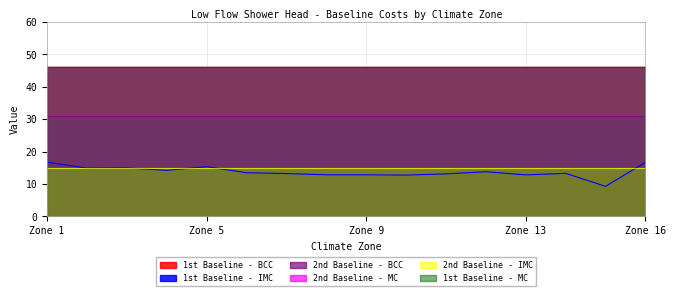

Rank the series at 6 from highest to lowest value.

1st Baseline - BCC, 2nd Baseline - MC, 1st Baseline - MC, 2nd Baseline - BCC, 2nd Baseline - IMC, 1st Baseline - IMC